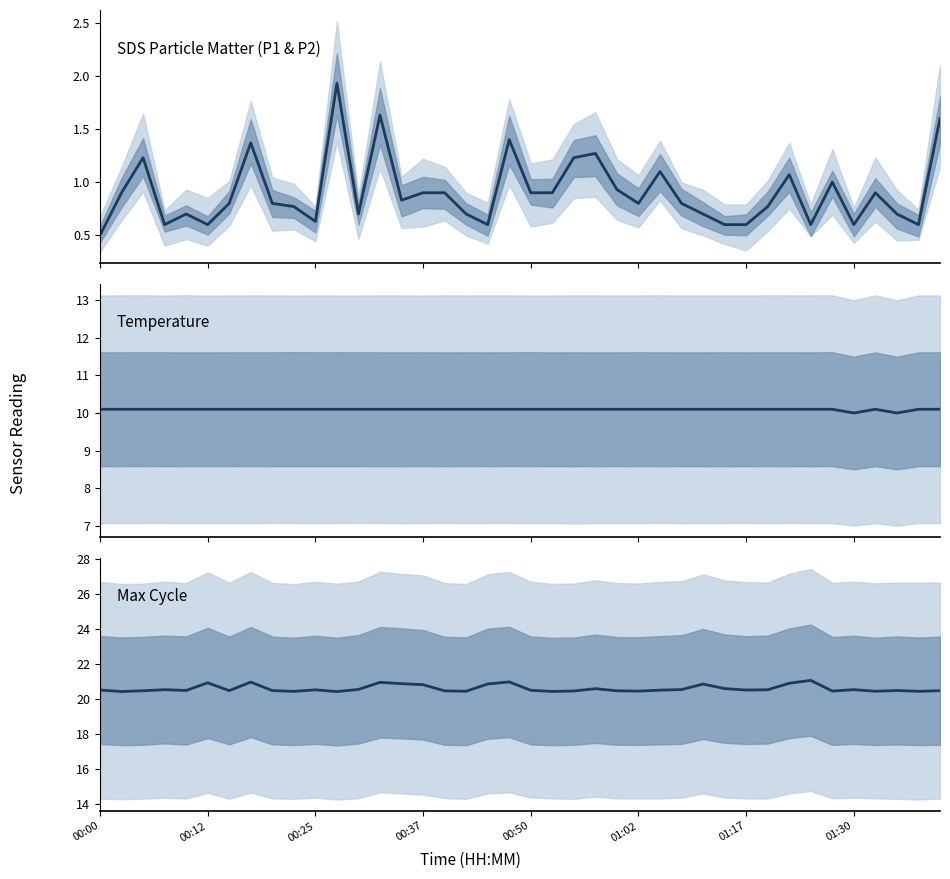

True or false: Temp has a value of 10.1 at 19.

True